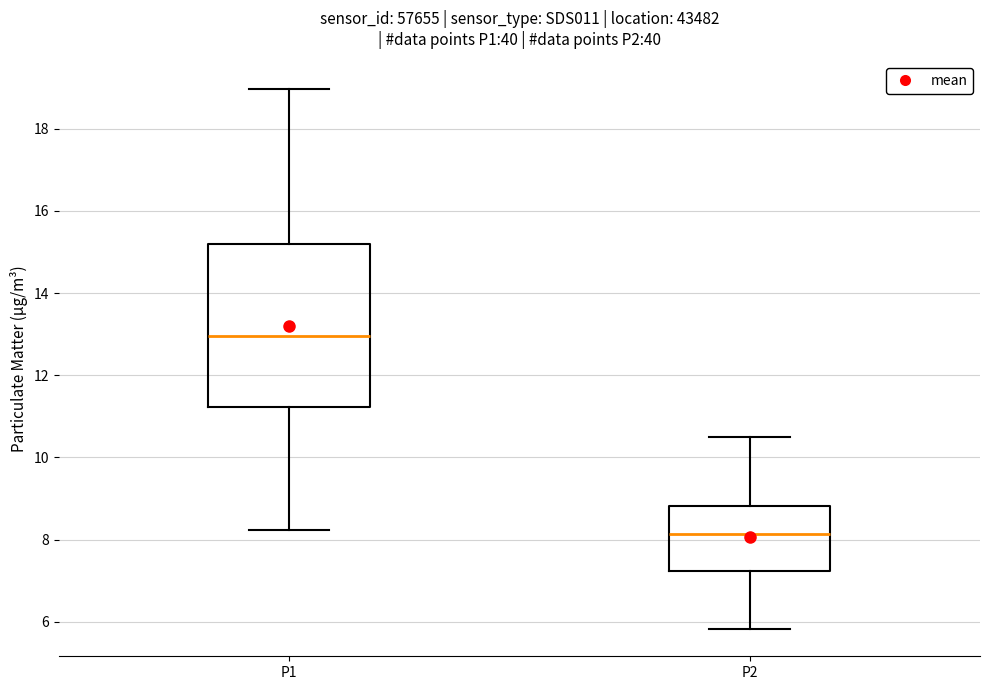

Reading left to right, transcribe this box plot: for each box, give where its median line is, the range the box spans, and where its two whiskers end, as read against the y-axis. The values are not printed on the chart, so give them approximately, as read against the axis.

P1: median 13.0, box 11.2 to 15.2, whiskers 8.2 to 19.0
P2: median 8.2, box 7.2 to 8.8, whiskers 5.8 to 10.6